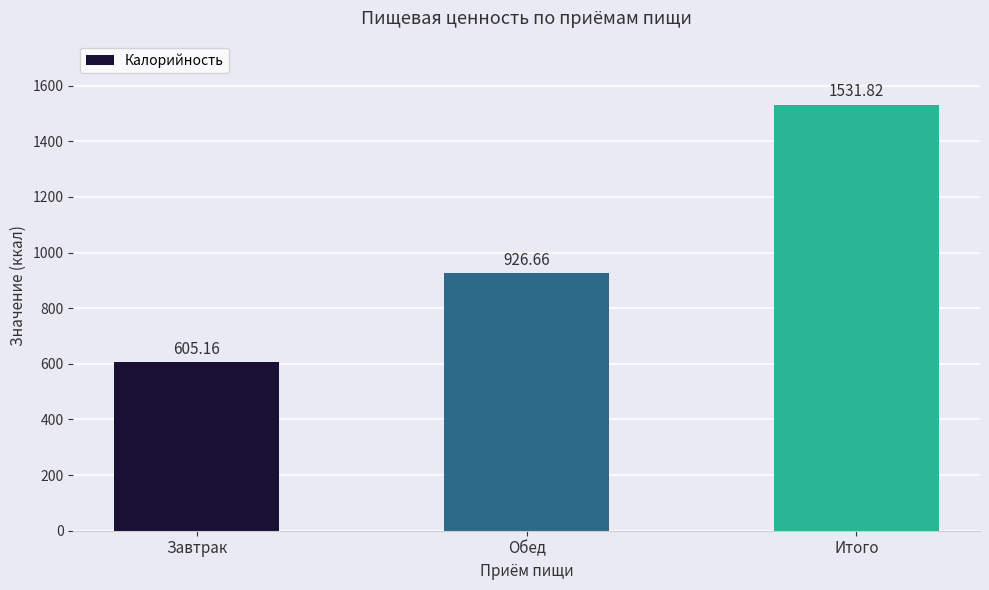

What value does the data have at Обед?

926.7